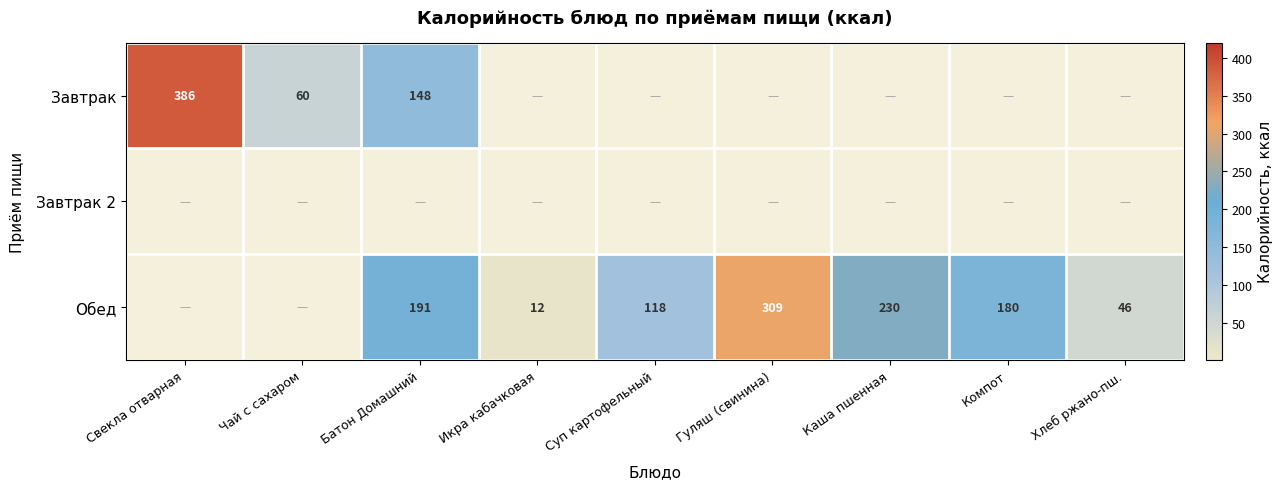

True or false: Обед has a value of 132 at Каша пшенная.

False